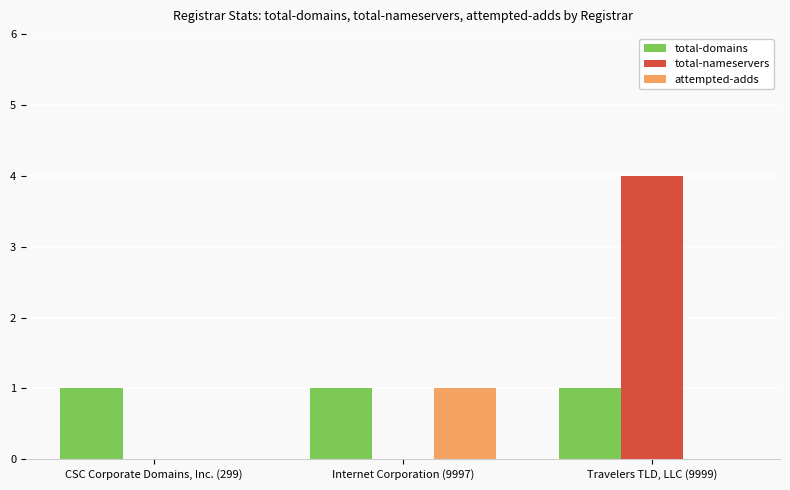

What is the greatest value displayed?

4